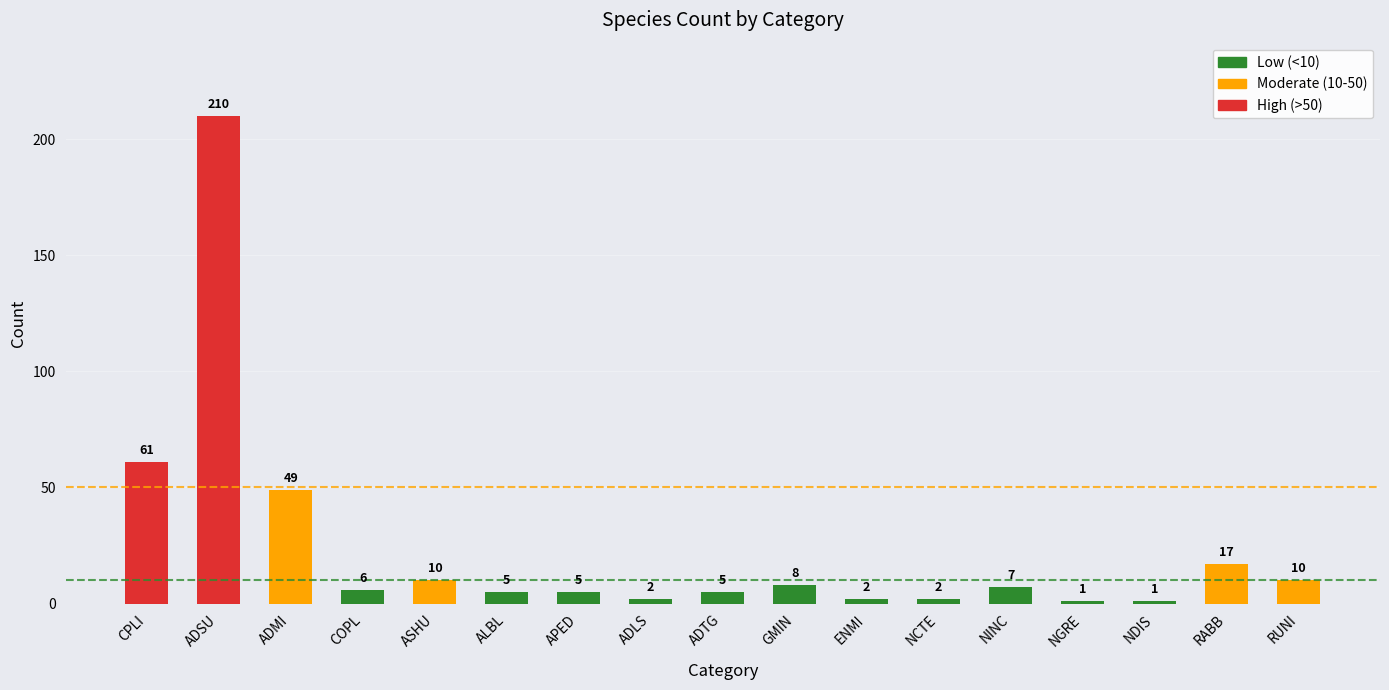

What value does the data have at APED?

5